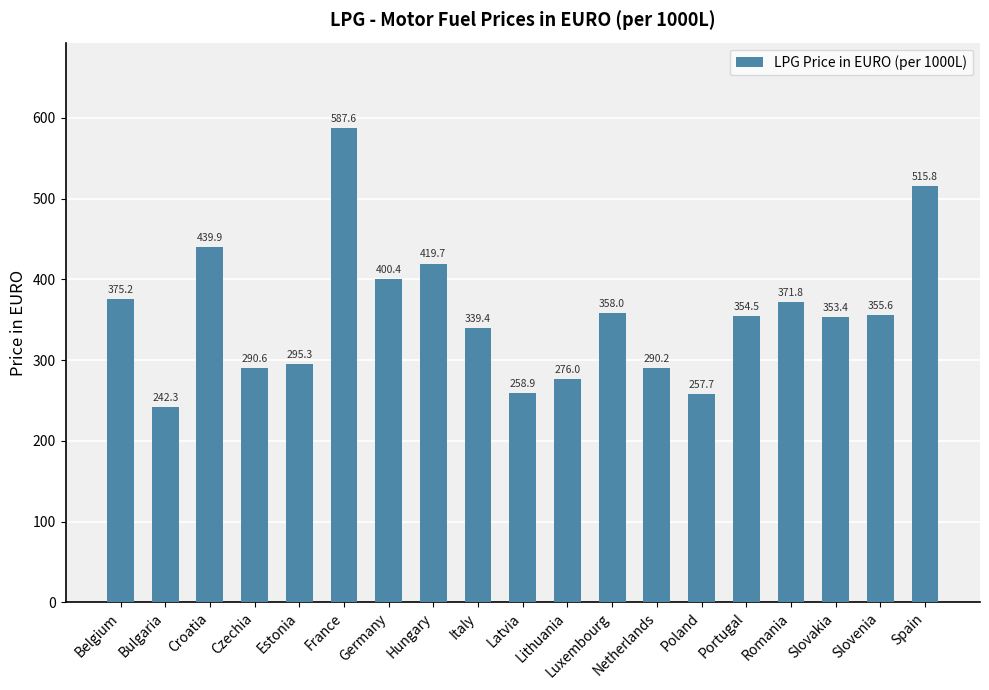

Between Lithuania and Bulgaria, which is larger?

Lithuania